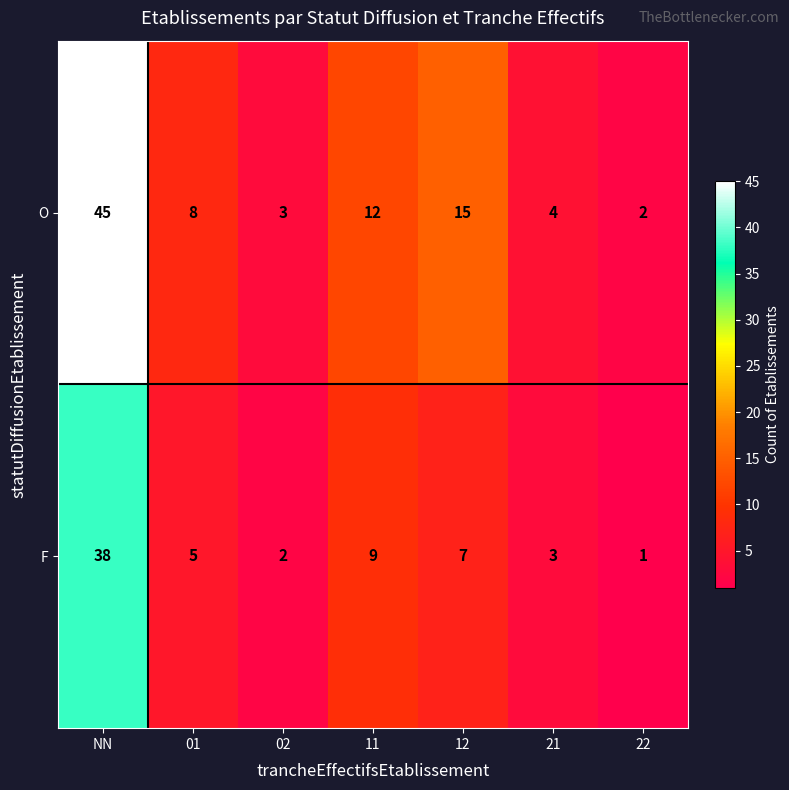

Reading right to left, list all the values displayed in this chart.

O: 2	4	15	12	3	8	45
F: 1	3	7	9	2	5	38